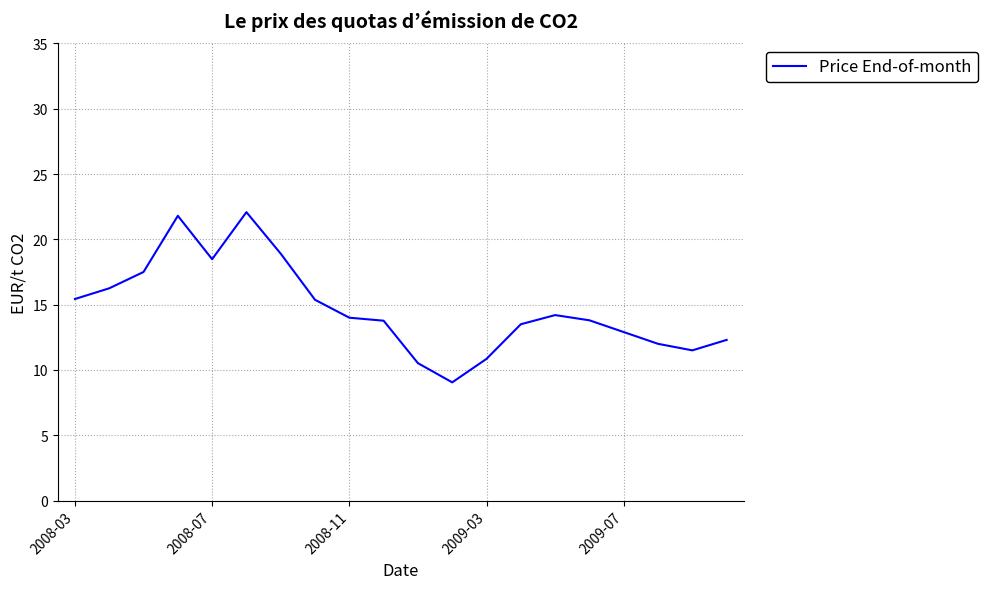

What is the difference between the maximum and minimum values?

13.0